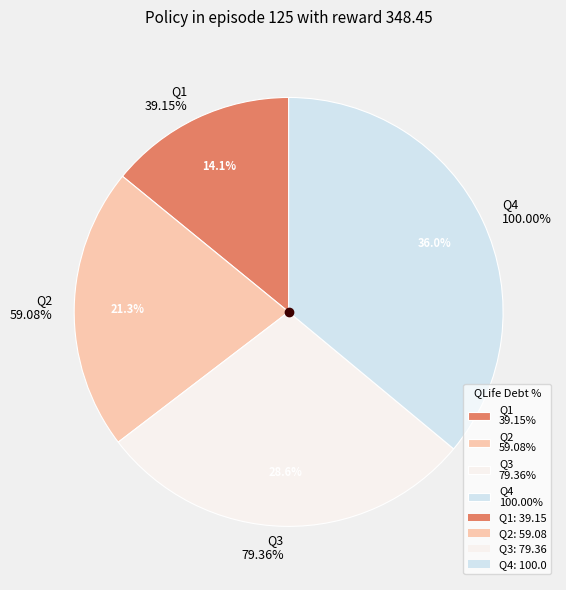

What is the change in value from Q1 to Q2?

+19.9